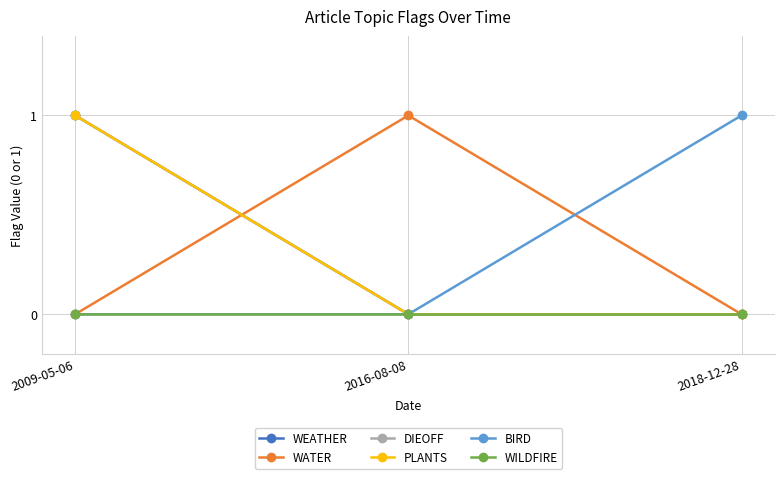

Reading left to right, what are all the values shown in this chart?

WEATHER: 1	0	0
WATER: 0	1	0
DIEOFF: 1	0	0
PLANTS: 1	0	0
BIRD: 0	0	1
WILDFIRE: 0	0	0